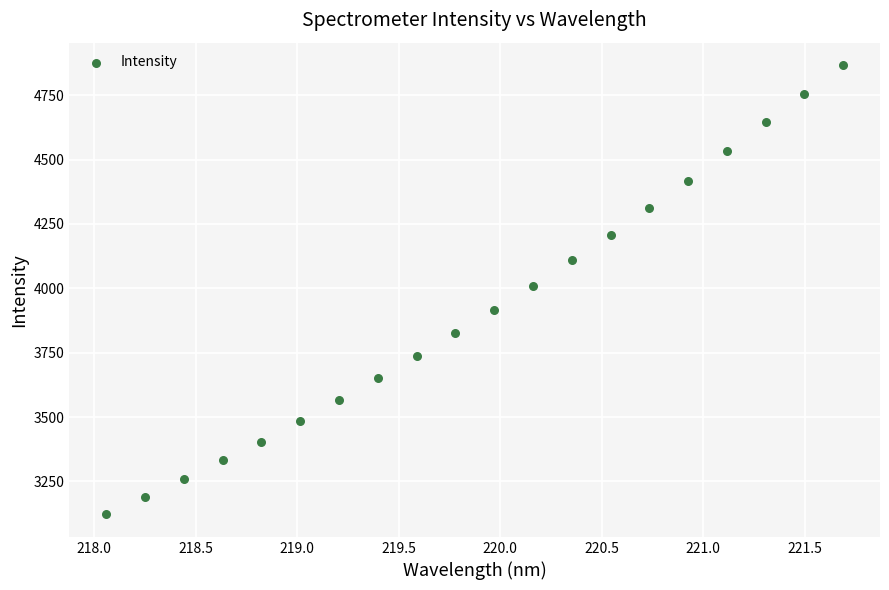

What is the range of Y values (max minus min)?

1744.7